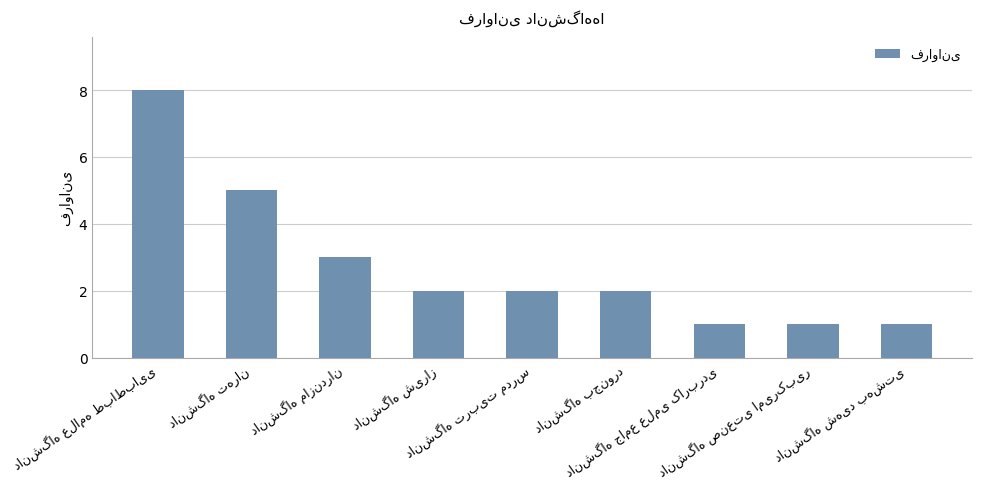

What is the difference between the second highest and second lowest values?

4